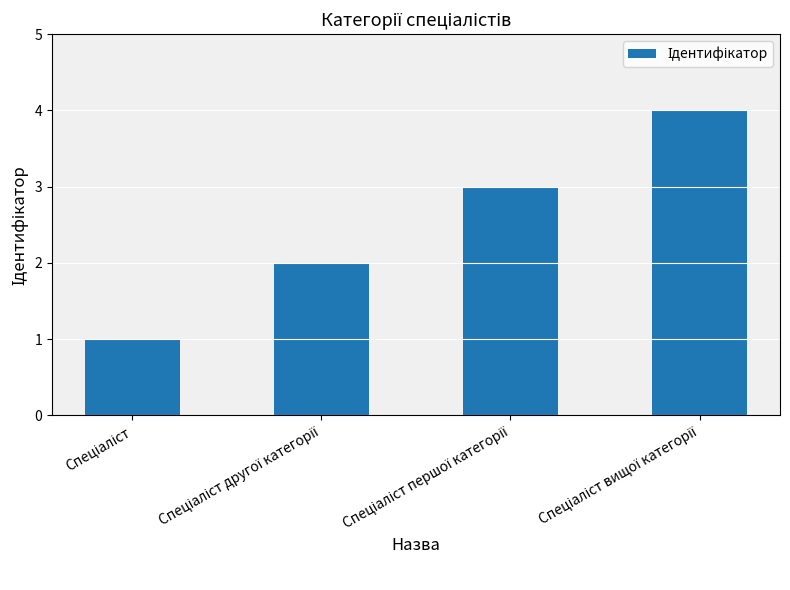

What is the difference between the maximum and minimum values?

3